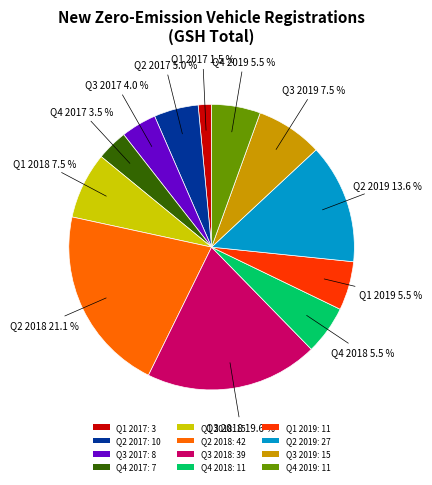

Which has a higher value, Q1 2019 or Q3 2018?

Q3 2018